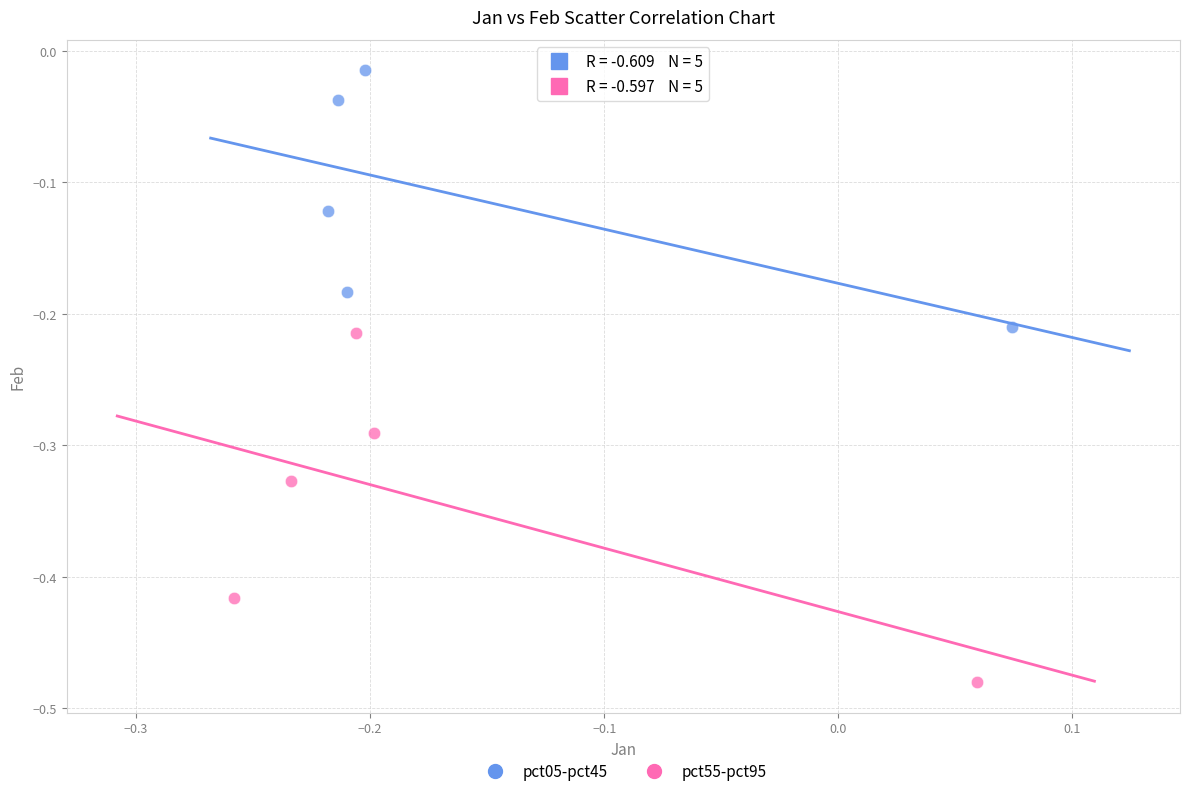

Which series has the widest spread of Y values?

pct55-pct95